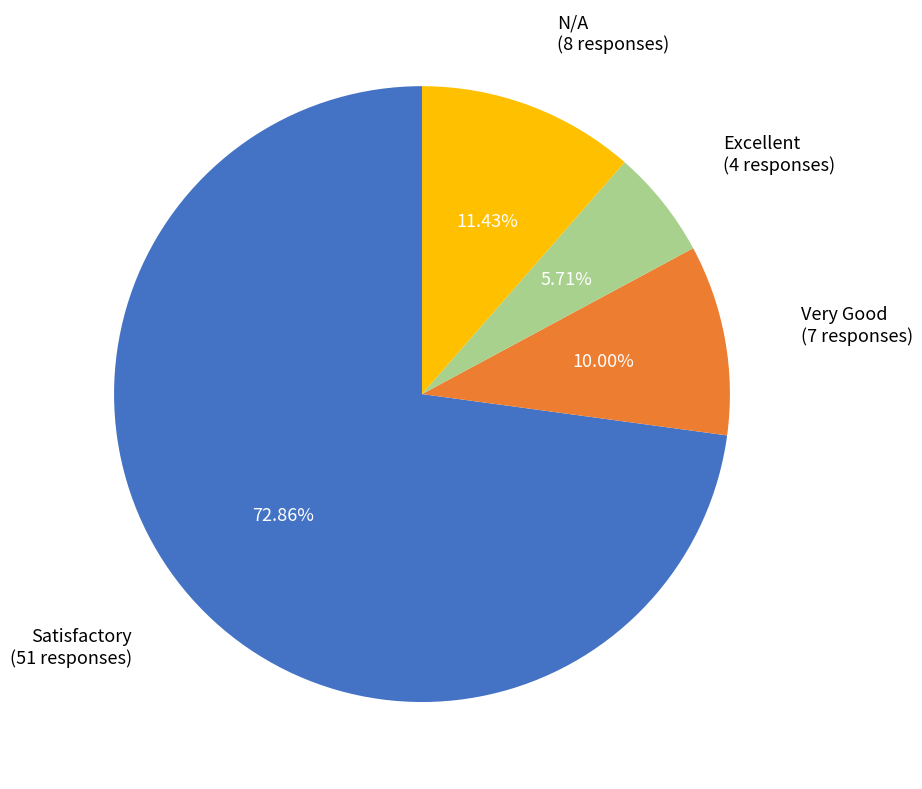

What percentage do Satisfactory and Excellent together represent?

78.6%